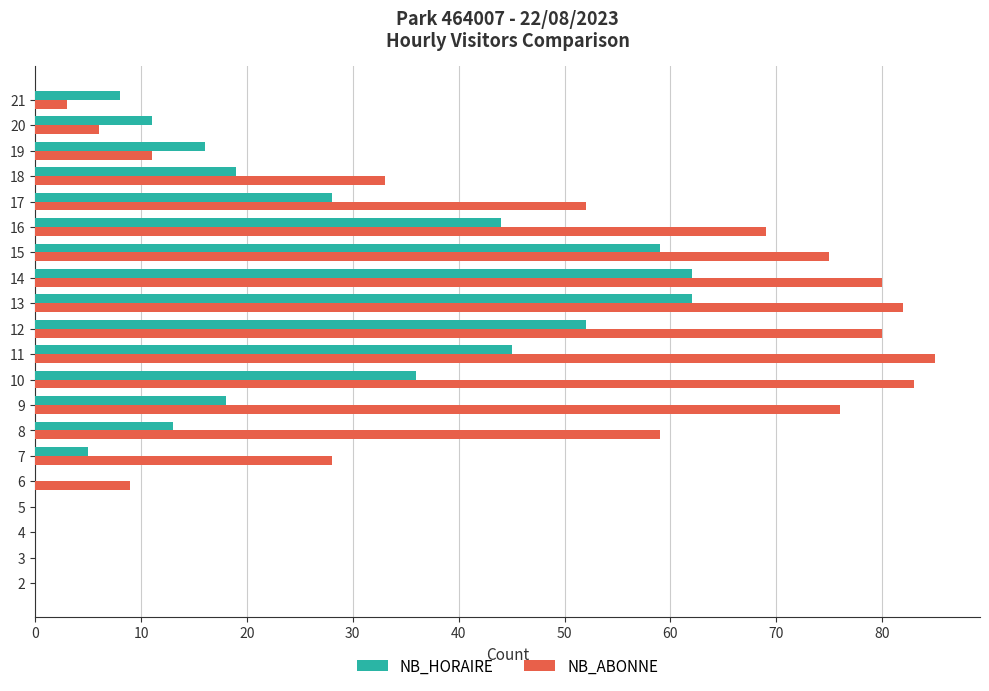

At which label does NB_ABONNE reach its peak?

11